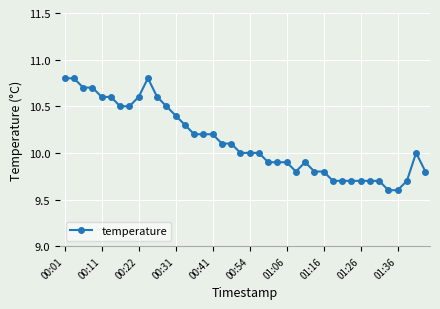

What is the value of the 15th point from the left?

10.2